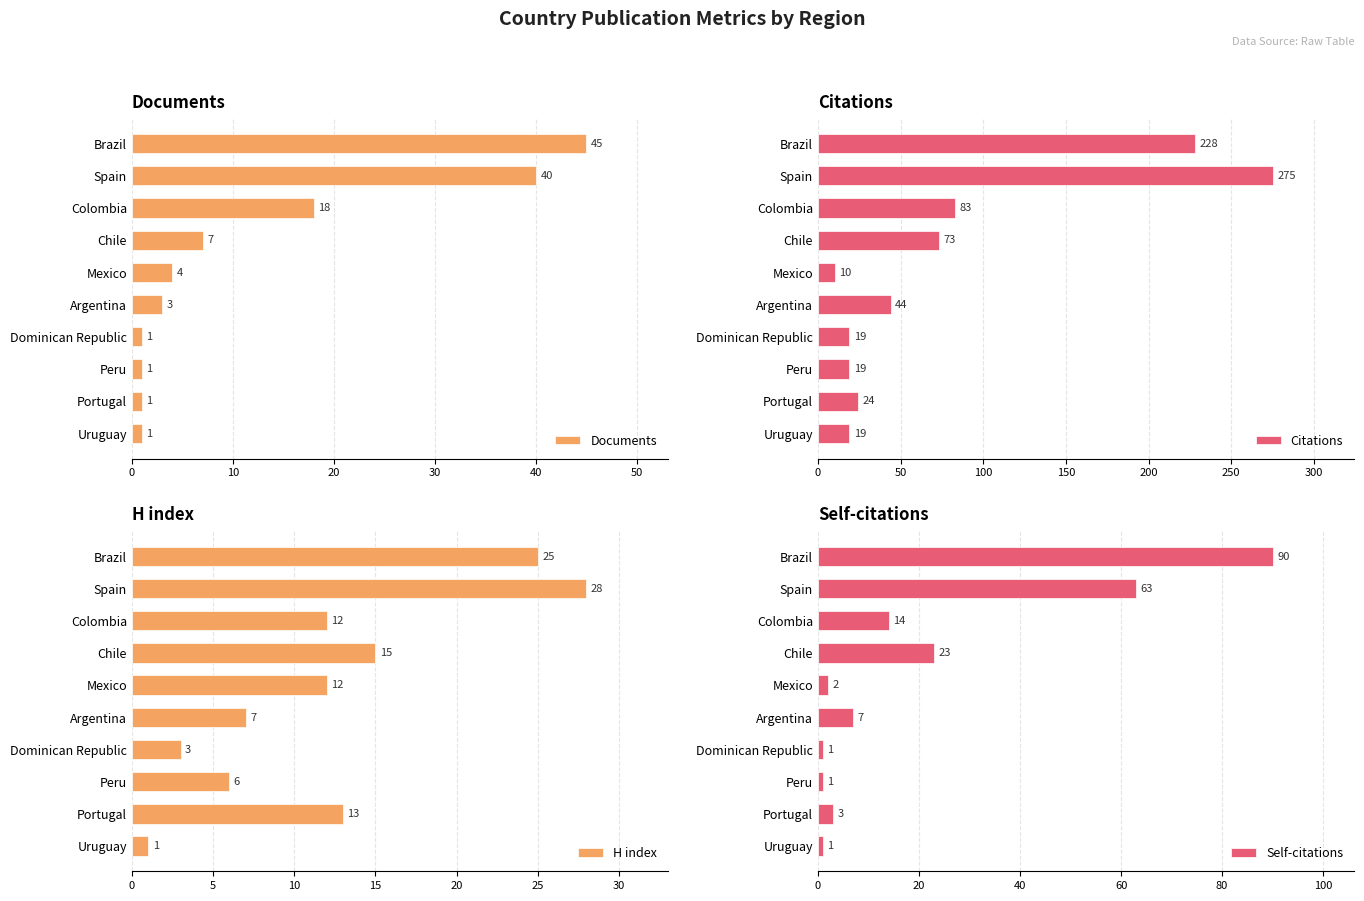

Are the bars horizontal?

Yes